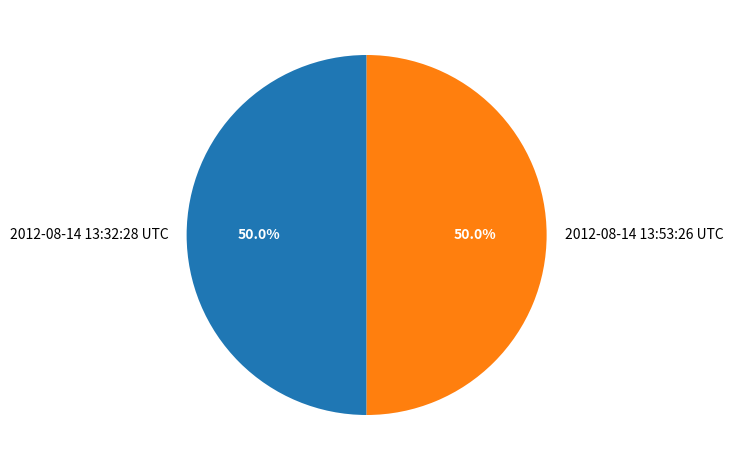

Combined, what portion of the pie is 2012-08-14 13:32:28 UTC and 2012-08-14 13:53:26 UTC?

100.0%